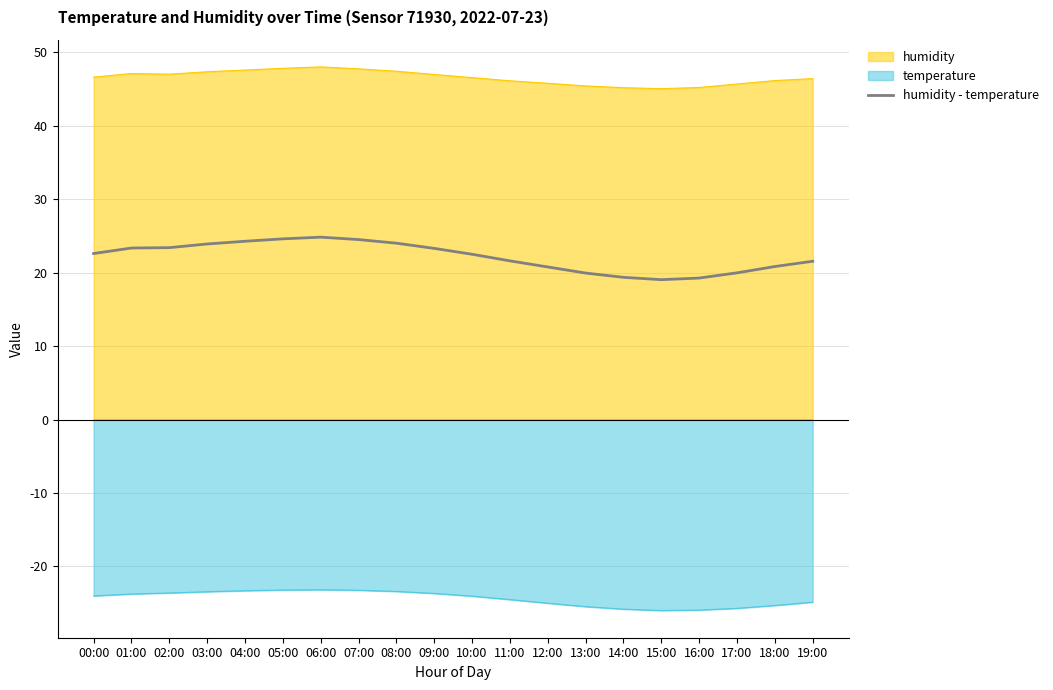

True or false: temperature and humidity cross at least once.

False